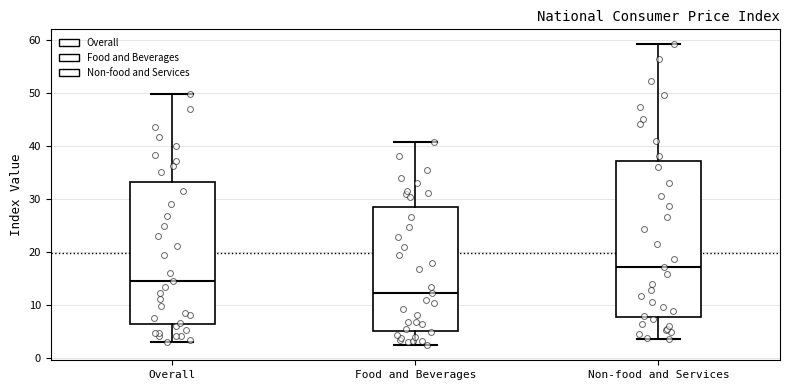

Where is the lower edge of the box for Food and Beverages on the y-axis? The values are not printed on the chart, so give them approximately, as read against the axis.

5